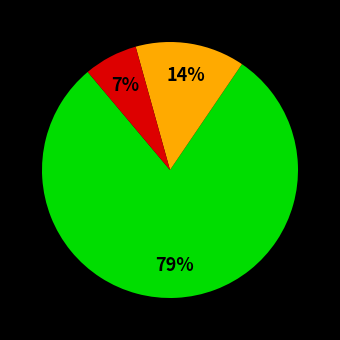

Is there a majority slice in this chart?

Yes